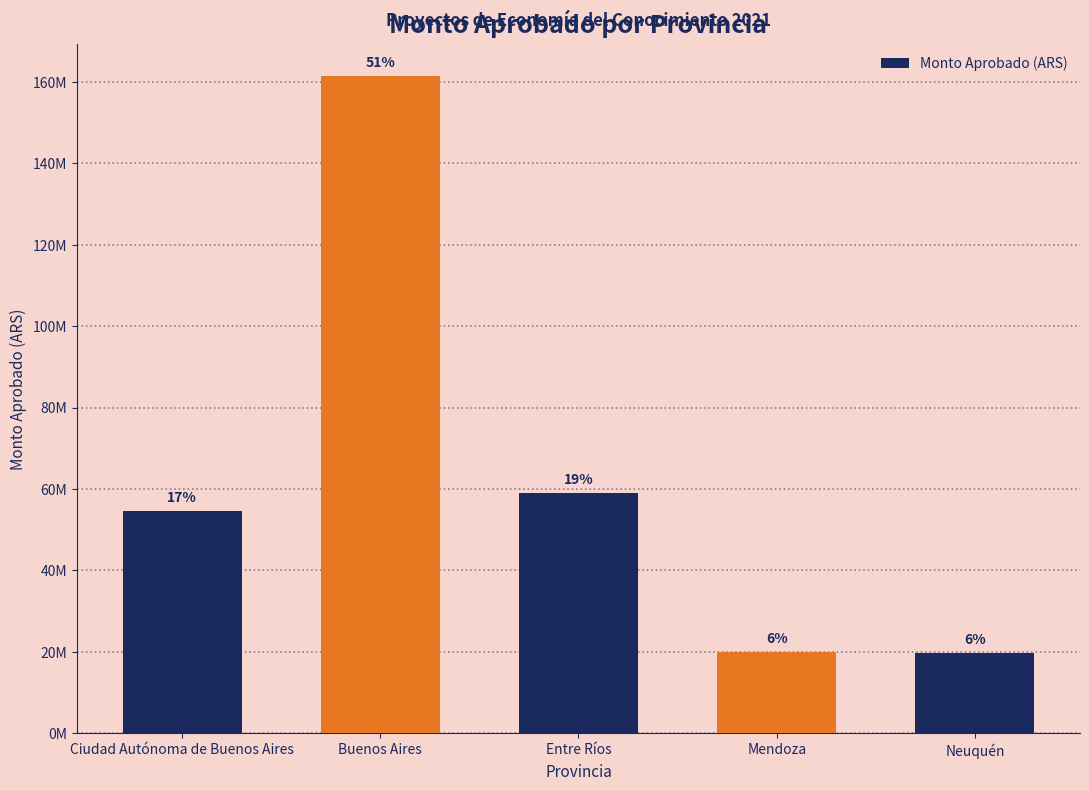

Are the bars grouped side by side (vs. stacked)?

No